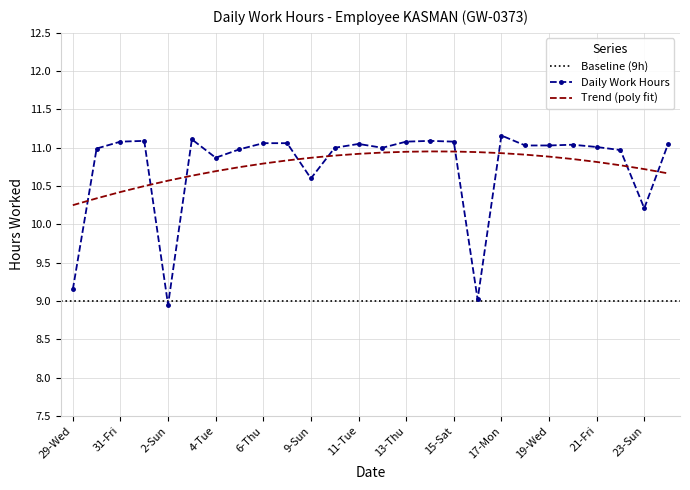

The value at 2-Sun is 3.8. True or false?

False